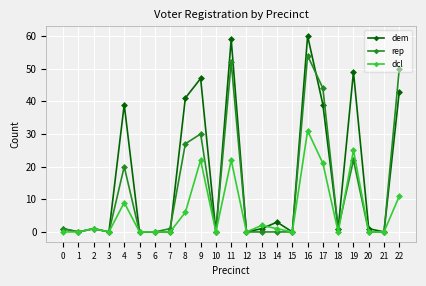

Which category has the highest value across all series?

16